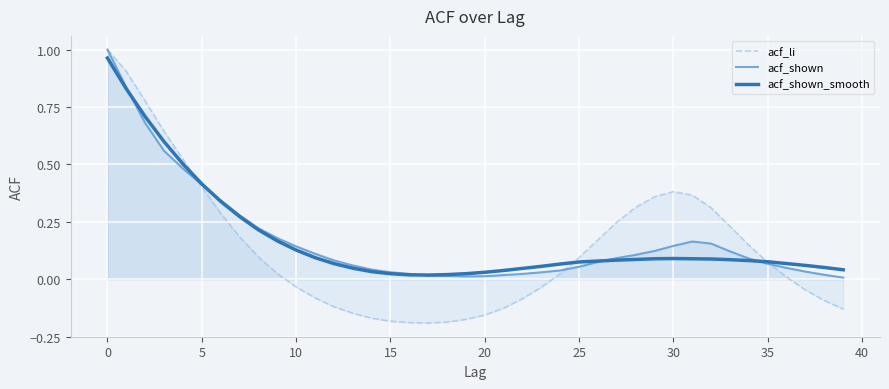

What is the maximum value for acf_li?

1.0